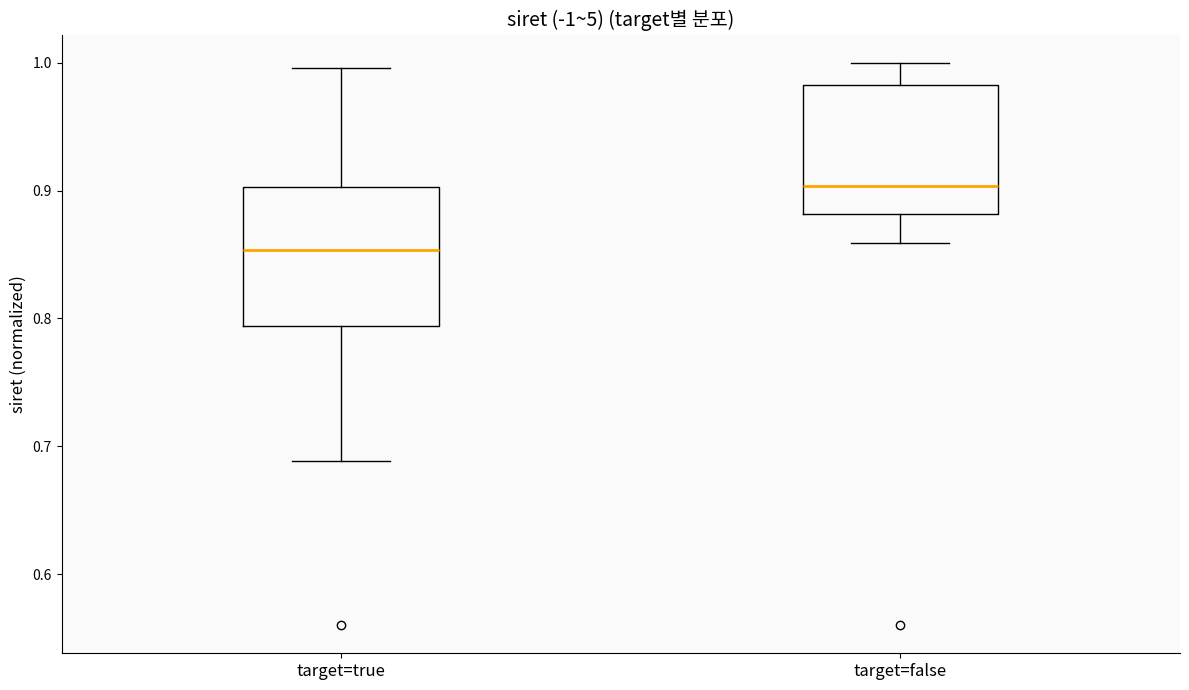

Reading left to right, transcribe this box plot: for each box, give where its median line is, the range the box spans, and where its two whiskers end, as read against the y-axis. The values are not printed on the chart, so give them approximately, as read against the axis.

target=true: median 0.85, box 0.79 to 0.90, whiskers 0.69 to 1.00
target=false: median 0.90, box 0.88 to 0.98, whiskers 0.86 to 1.00